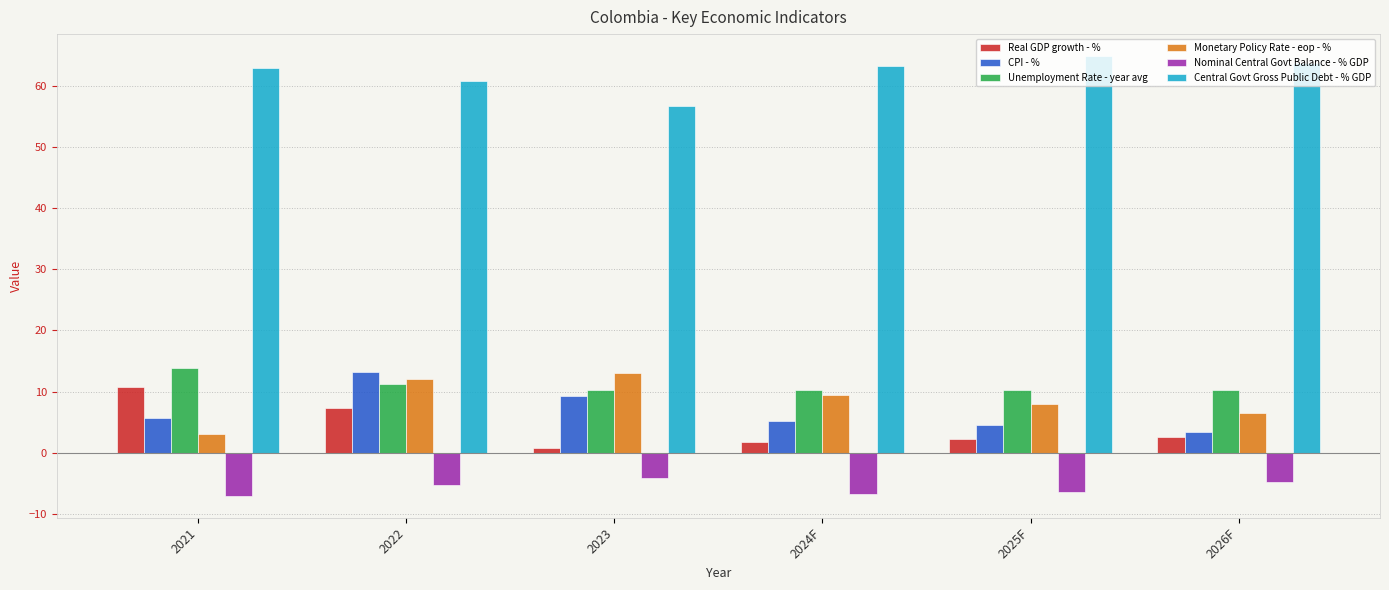

What is the difference between the maximum and minimum values in the CPI - % series?

9.8